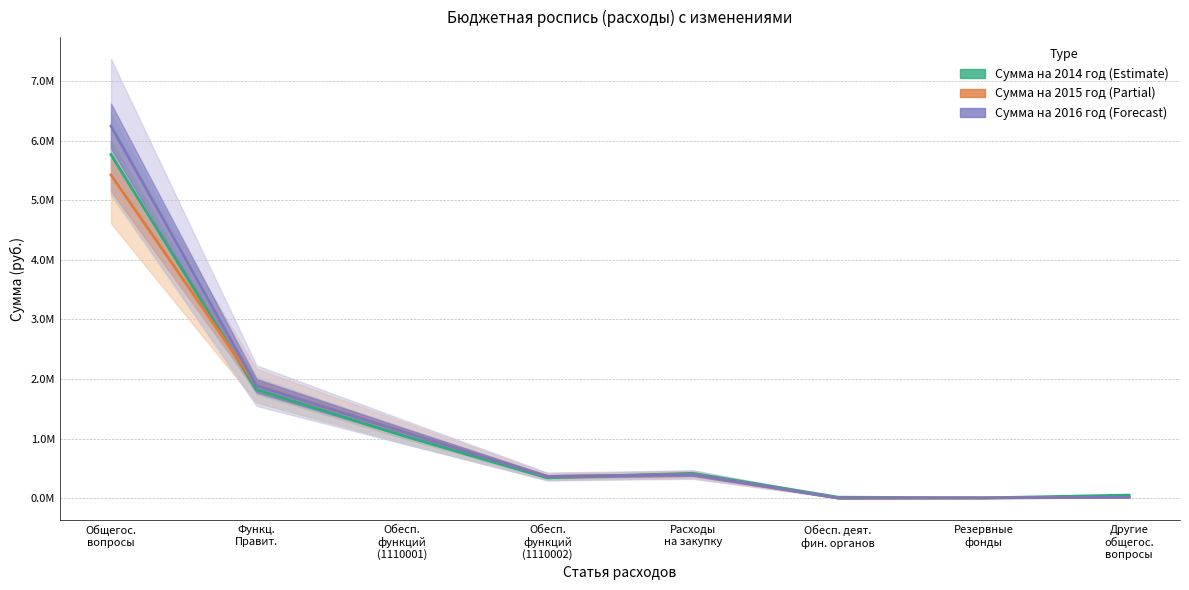

At which category is the sum across all series the highest?

Общегос.
вопросы